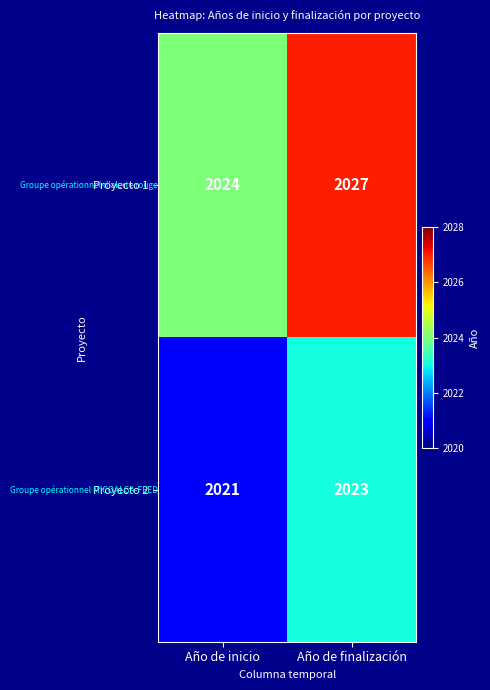

What is the total value across all series at Año de inicio?

4045